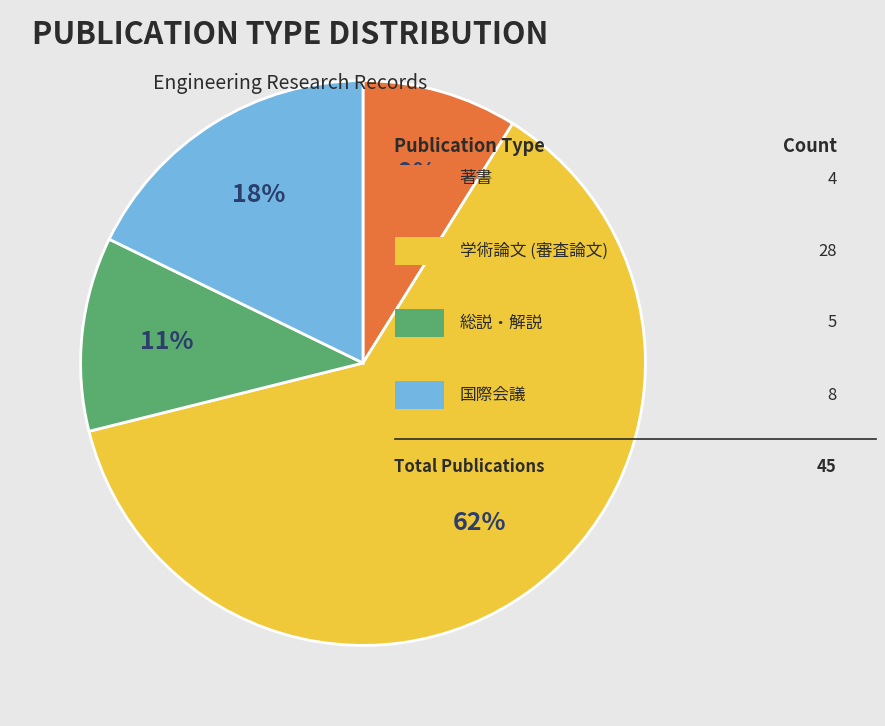

Is there any slice that represents more than half of the pie?

Yes